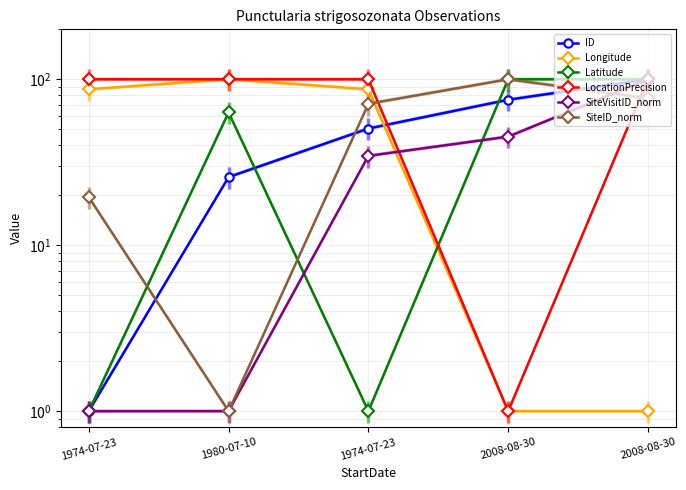

At how many categories does at least one series exceed 93?

5